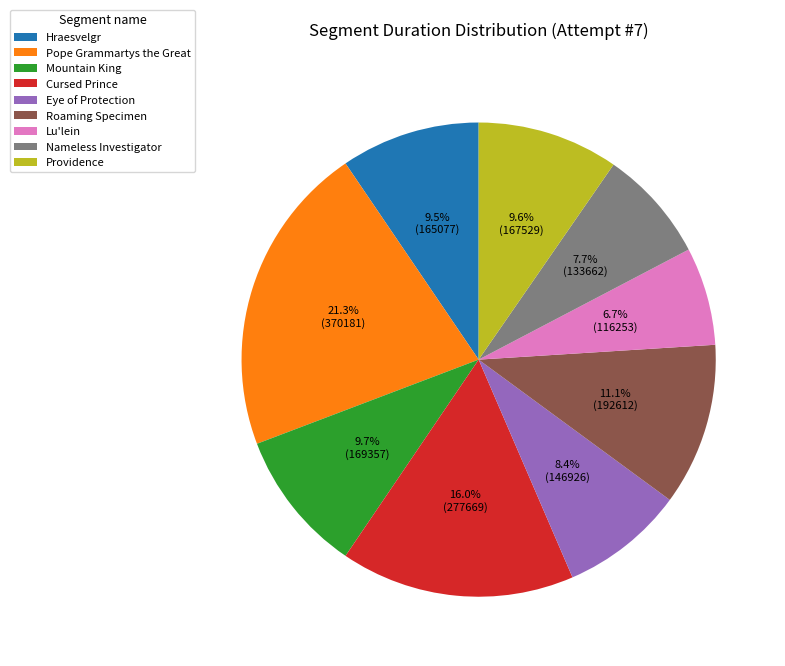

To the nearest percent, what is the average slice percentage?

11%